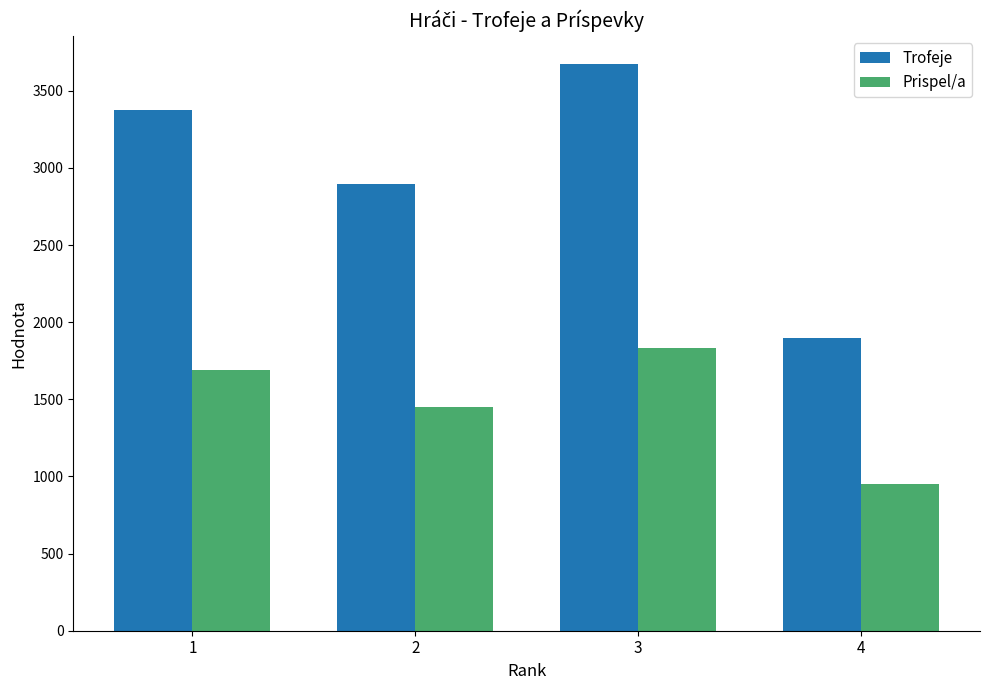

How many distinct data groups are displayed?

2